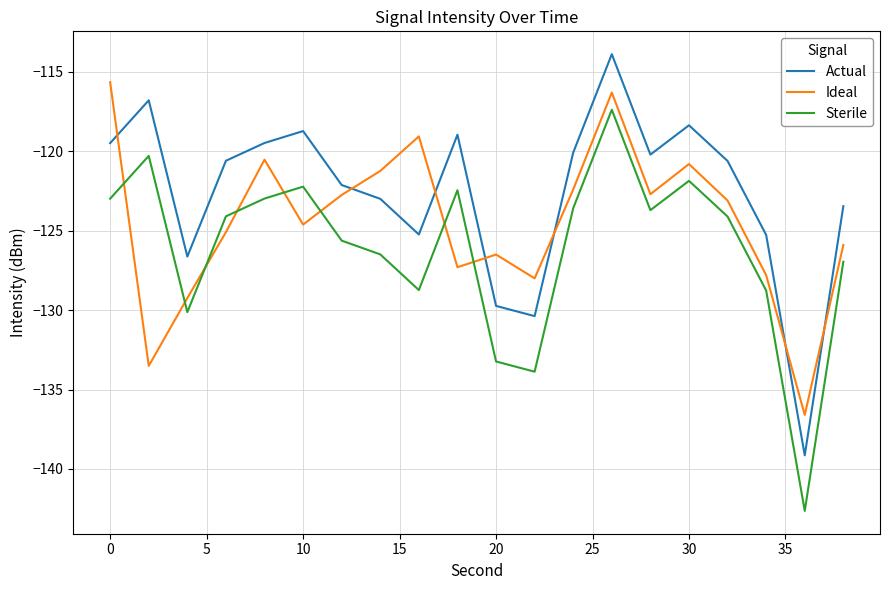

What is the smallest value displayed?

-142.6